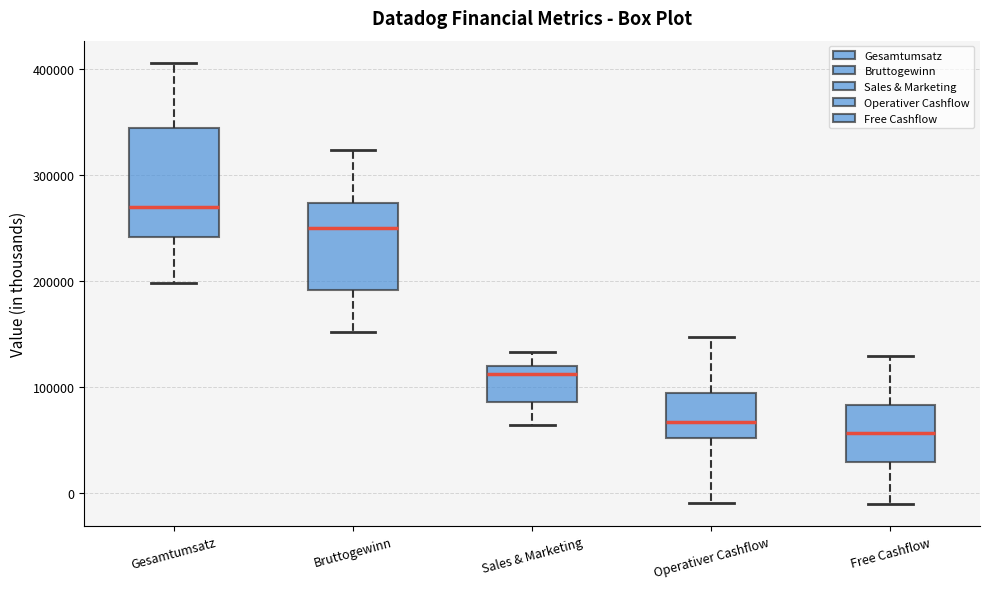

Reading left to right, read every box against the y-axis: the position of its median line, the range the box covers, and the ends of its whiskers. The values are not printed on the chart, so give them approximately, as read against the axis.

Gesamtumsatz: median 270000, box 240000 to 340000, whiskers 200000 to 410000
Bruttogewinn: median 250000, box 190000 to 270000, whiskers 150000 to 320000
Sales & Marketing: median 110000, box 90000 to 120000, whiskers 60000 to 130000
Operativer Cashflow: median 70000, box 50000 to 90000, whiskers -10000 to 150000
Free Cashflow: median 60000, box 30000 to 80000, whiskers -10000 to 130000